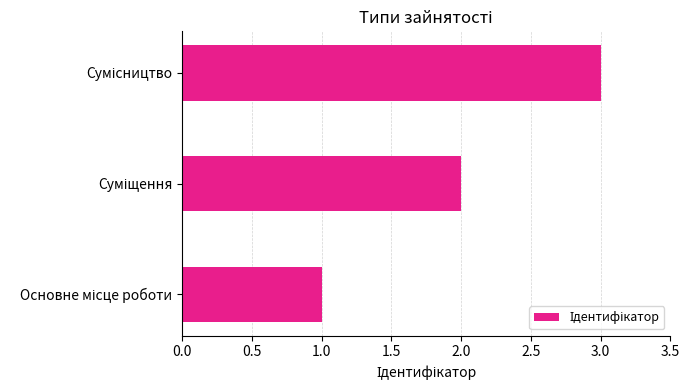

What is the greatest value displayed?

3